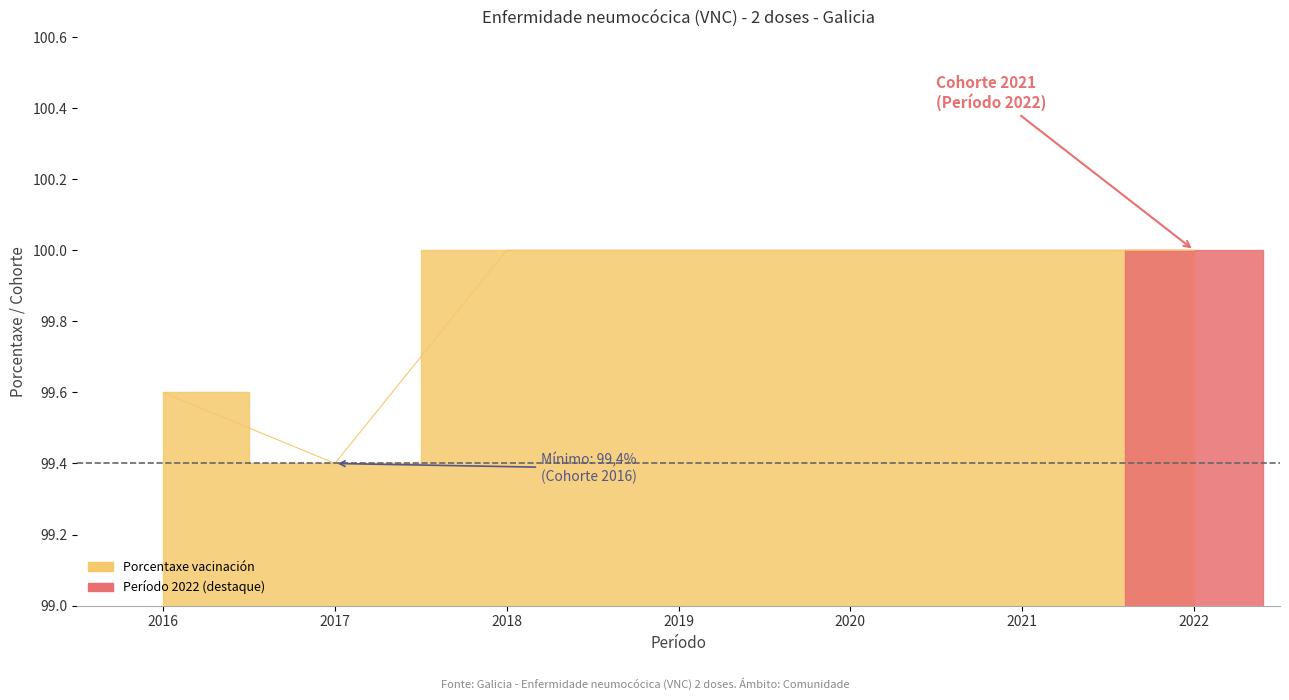

True or false: the data has more than 1 interior local peaks.

False